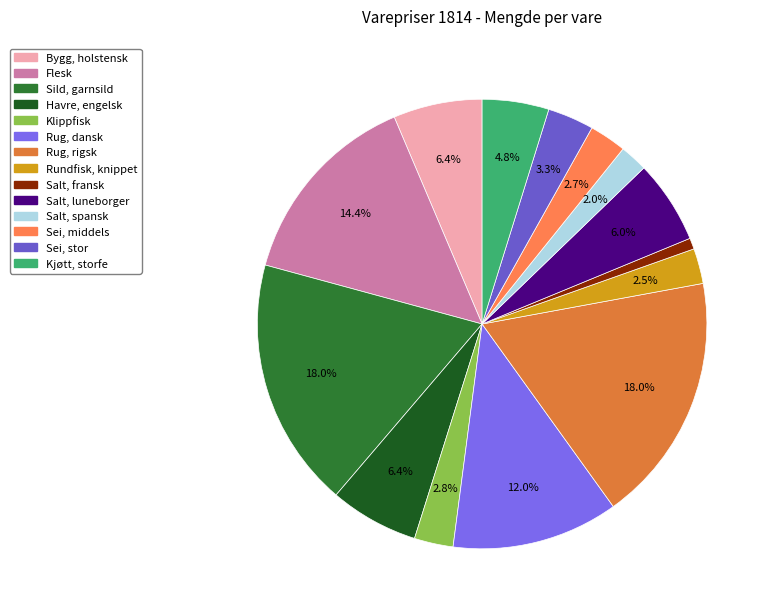

How many slices are in this pie chart?

14